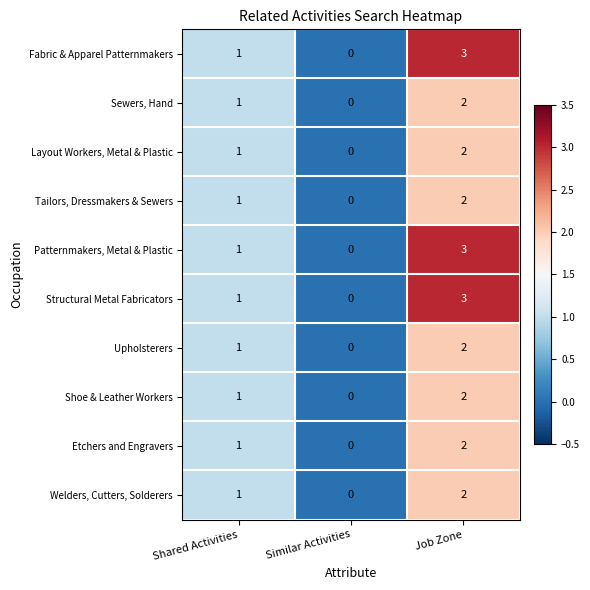

The Sewers, Hand series shows 2 at Job Zone. True or false?

True